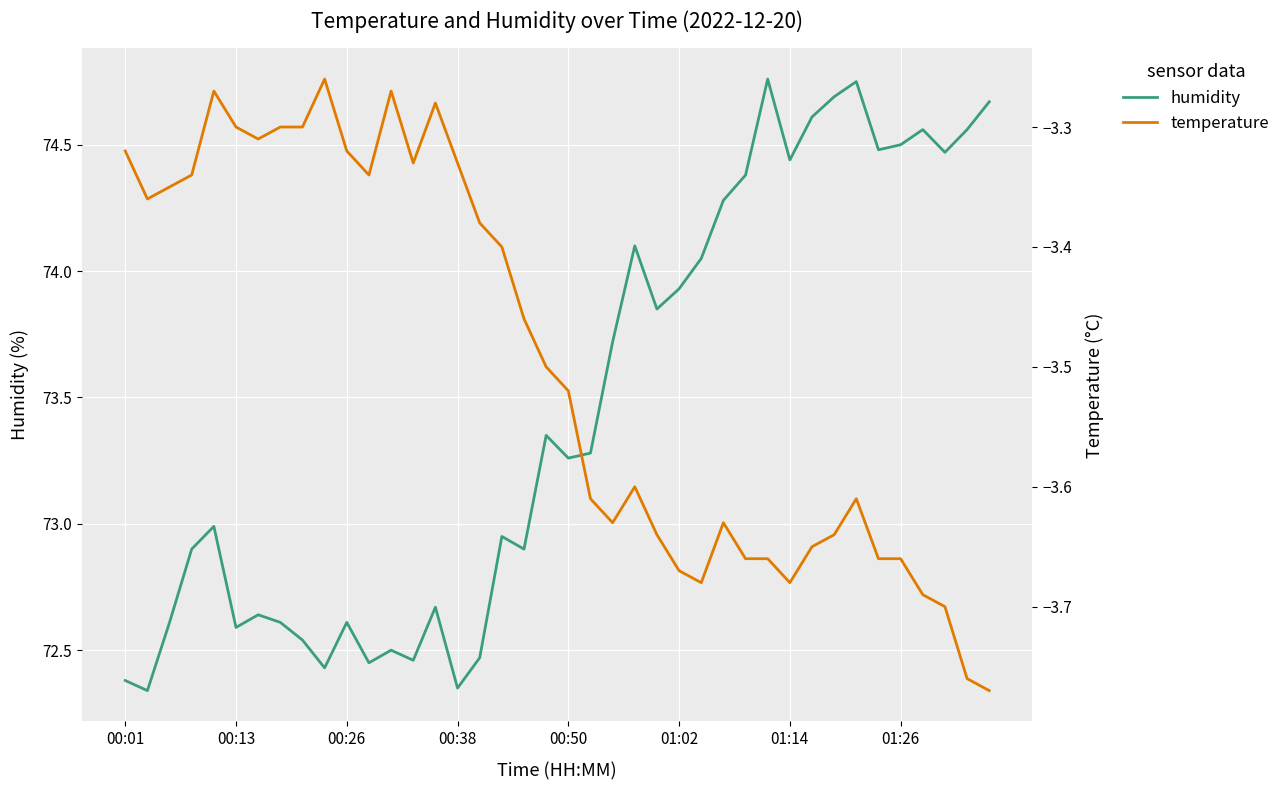

Is it true that humidity equals 21.0 at 01:26?

False